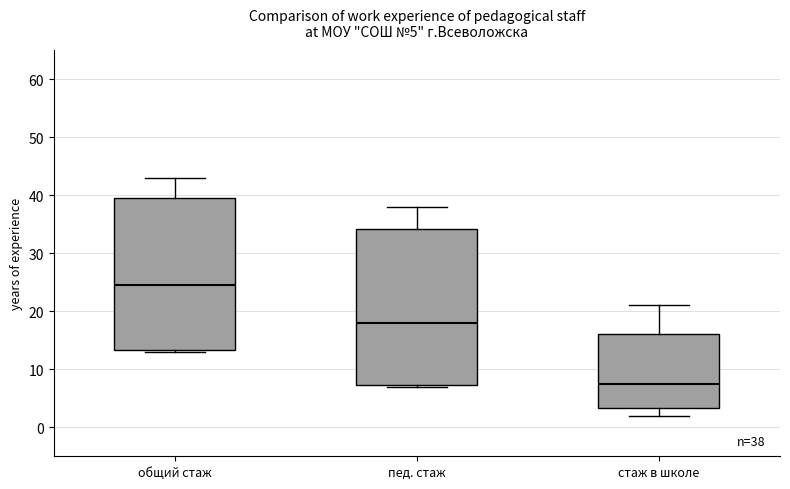

Which box's median line is the lowest?

стаж в школе